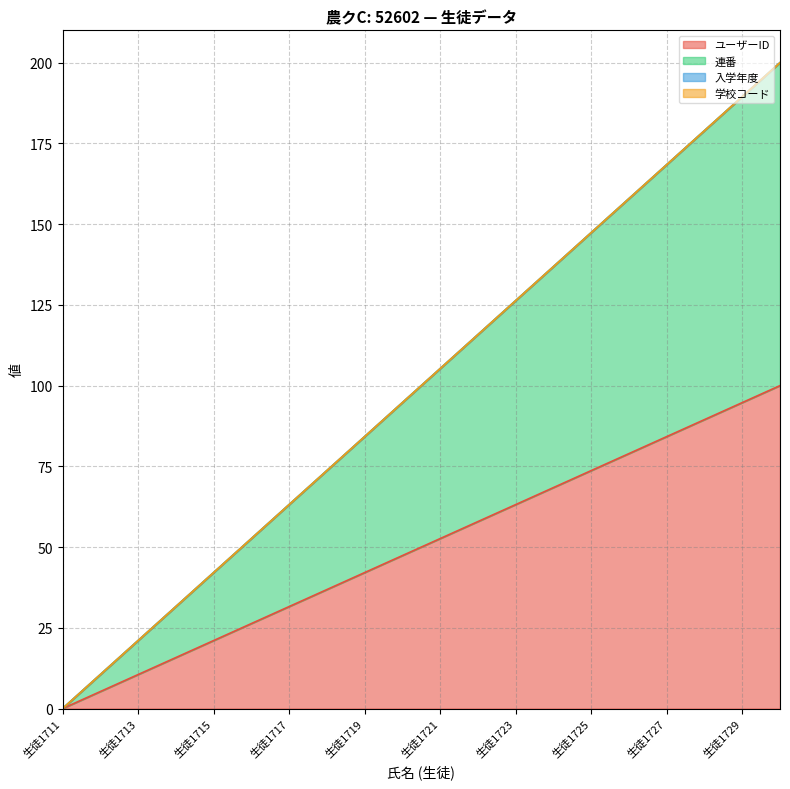

How many values in 連番 are above zero?

19